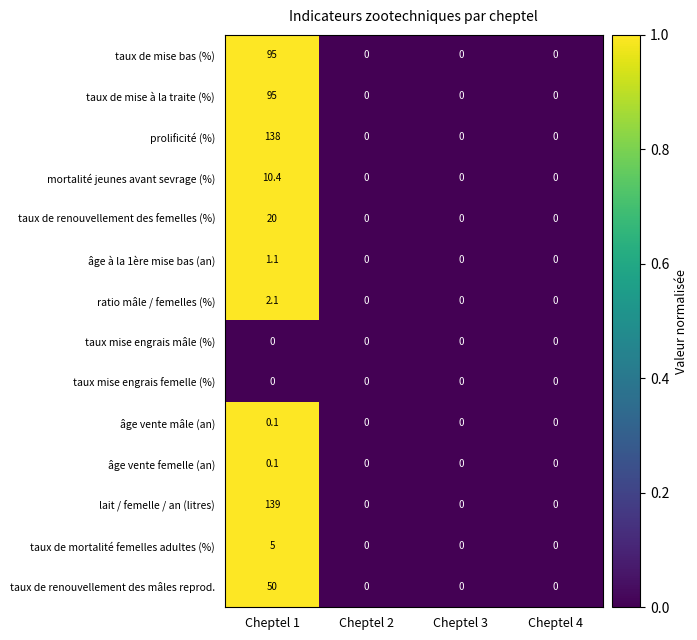

Which series has the widest spread of values?

lait / femelle / an (litres)